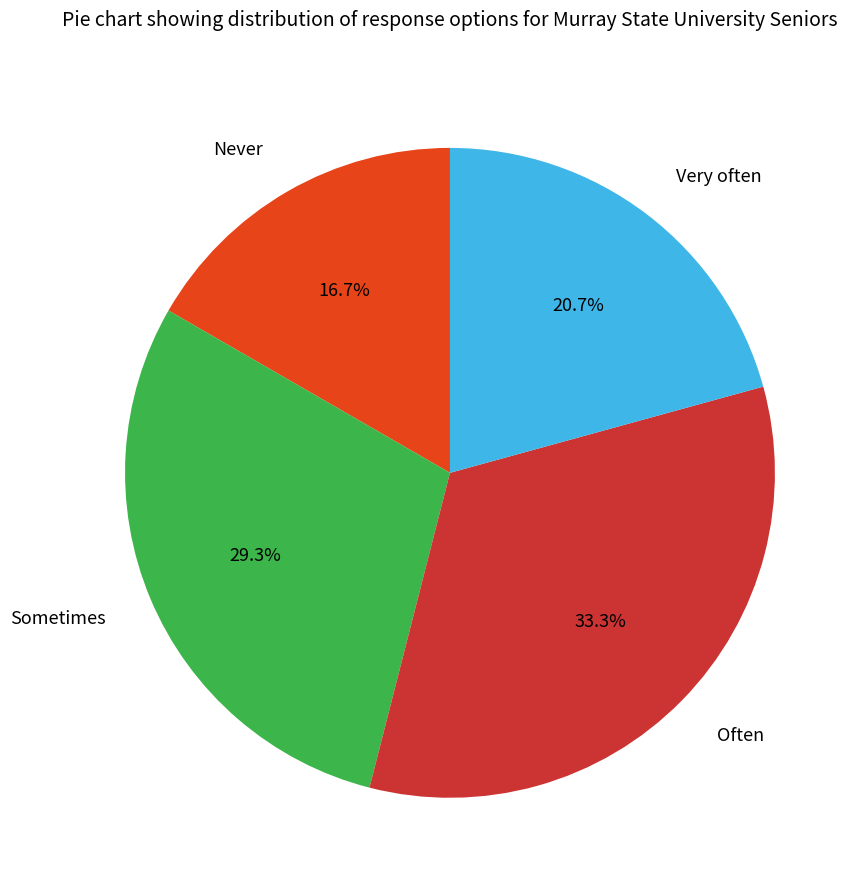

Count the number of slices in the pie.

4